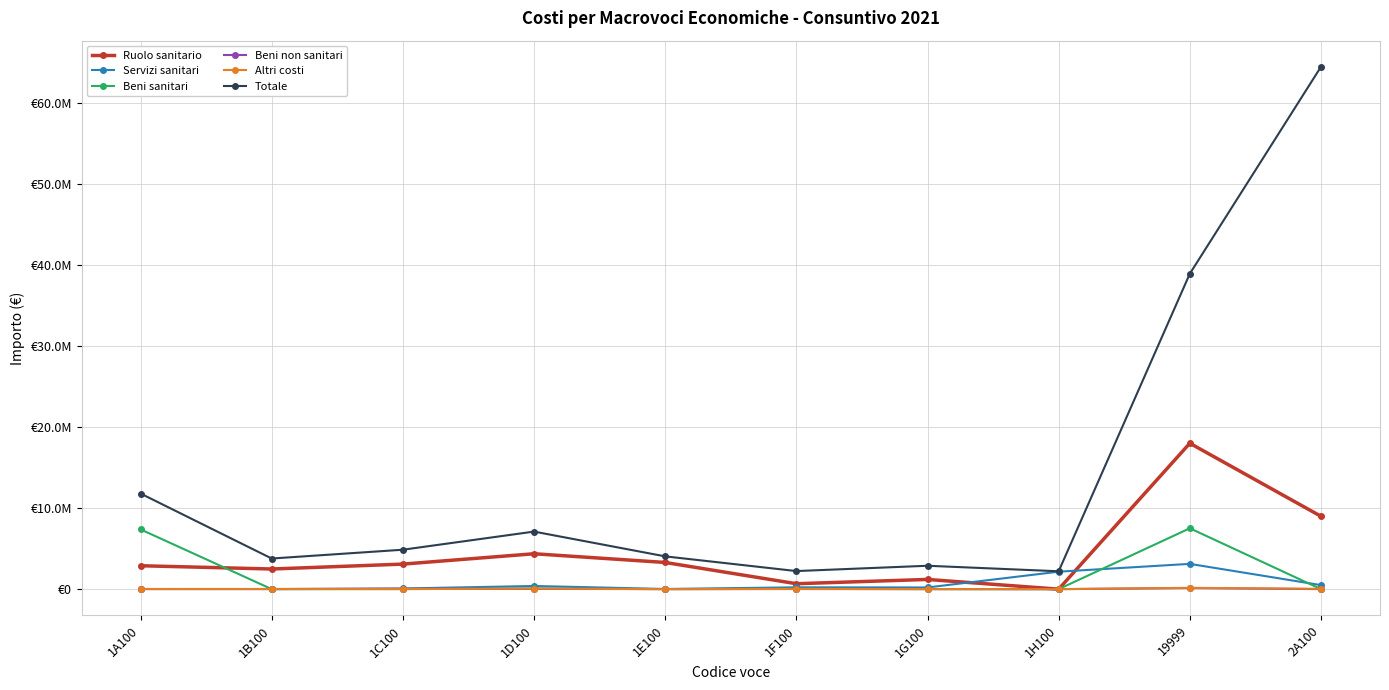

Is this an area chart (filled region under the line)?

No